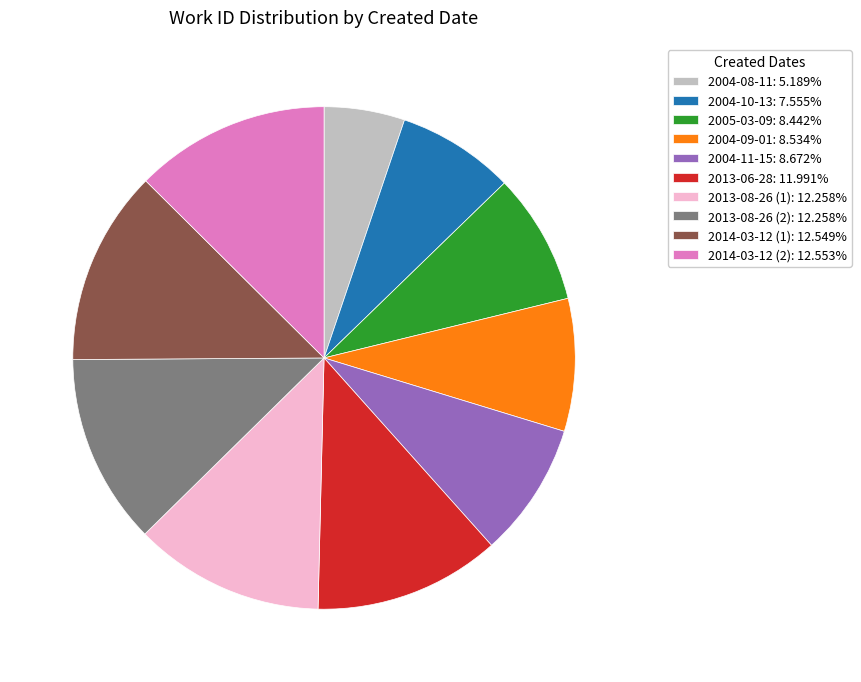

Combined, do 2013-08-26 (1): 12.258% and 2014-03-12 (2): 12.553% account for over 50%?

No